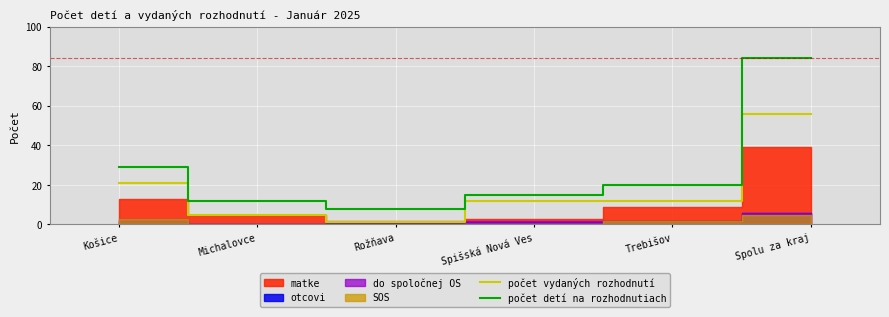

Where does the počet detí na rozhodnutiach series first go above 20?

Košice